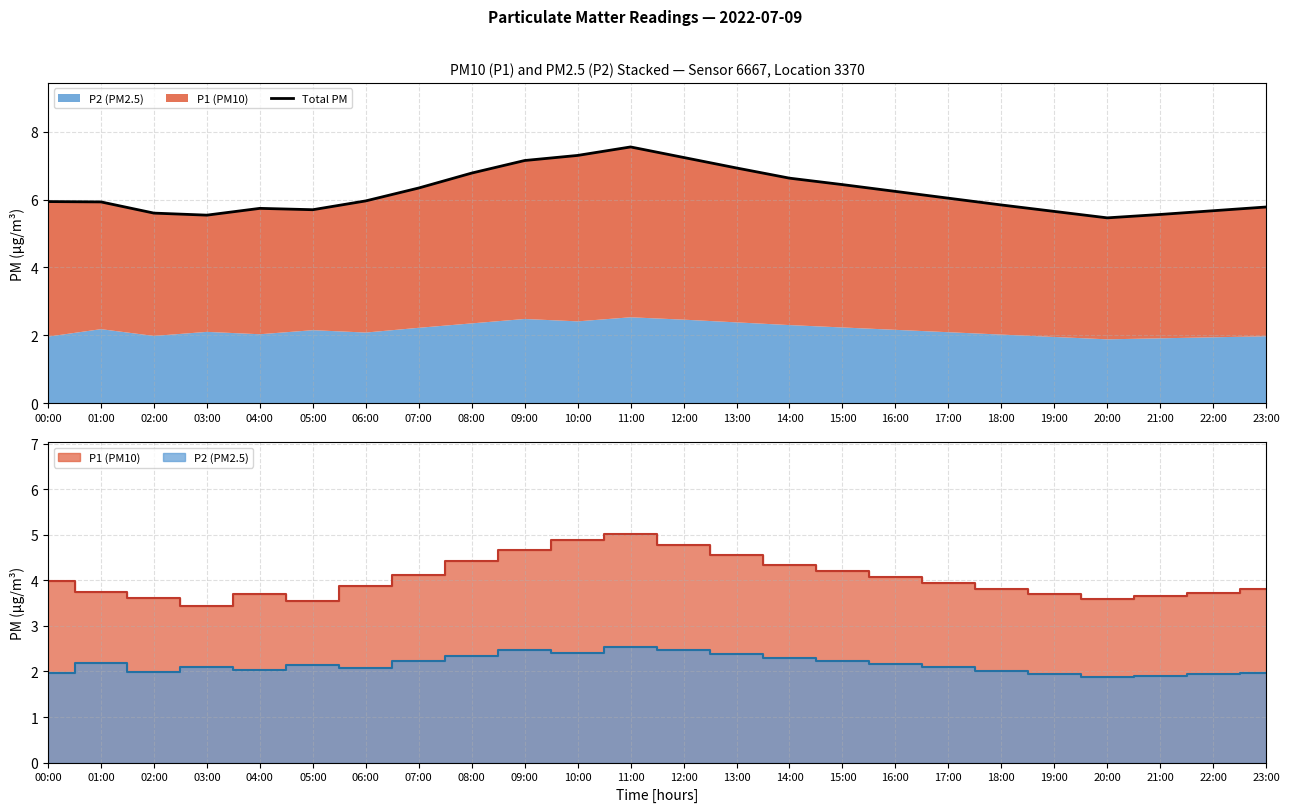

How many points are higher than both their immediate neighbors (excluding endpoints)?

2